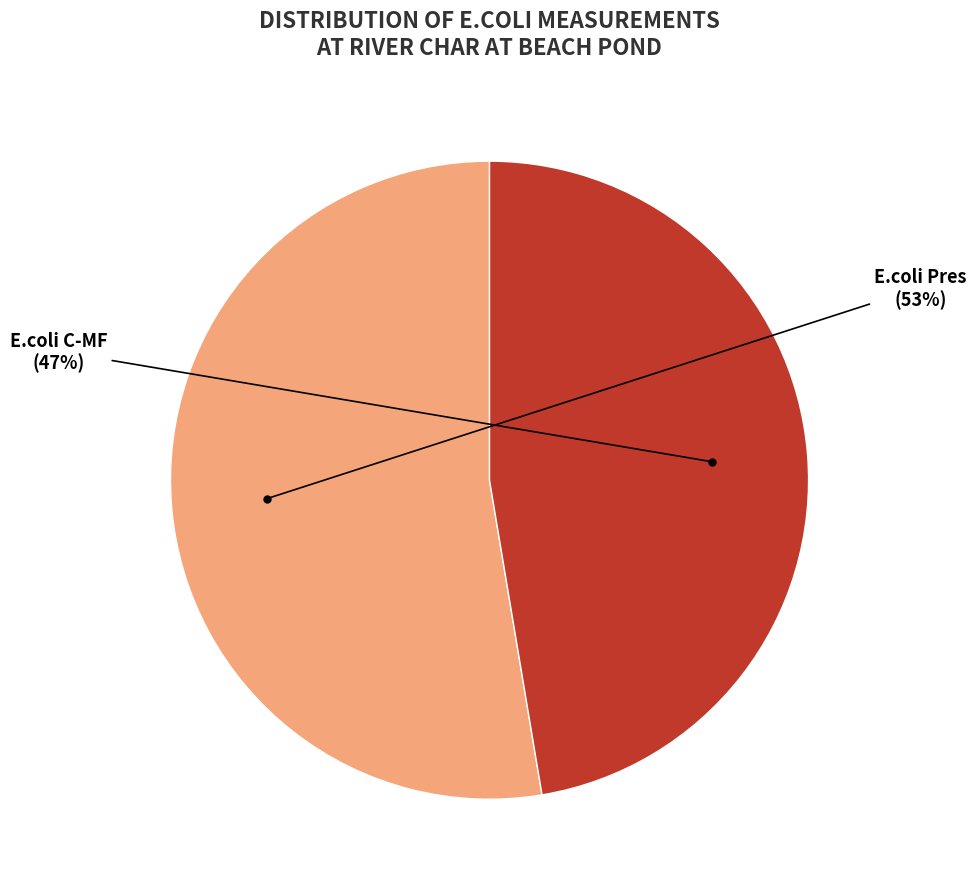

Does any single category account for the majority?

Yes